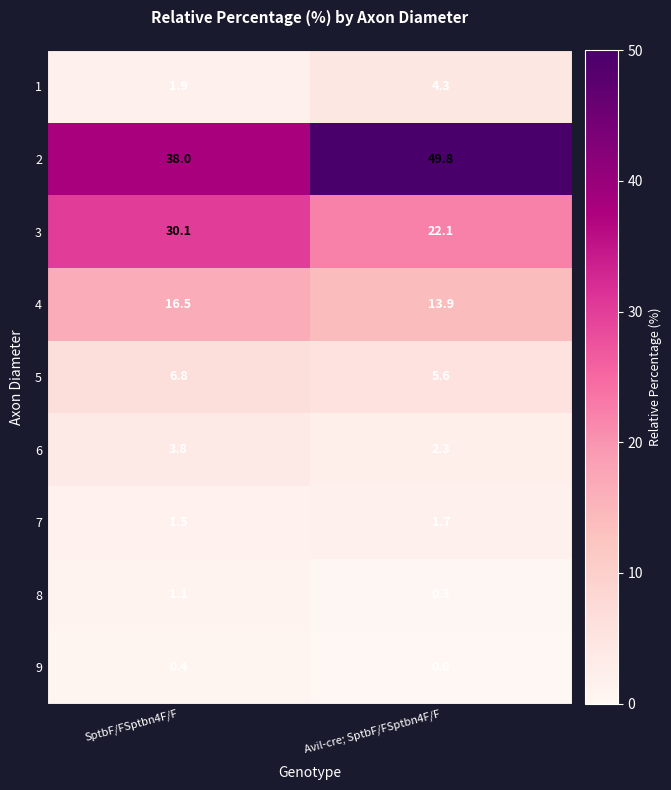

At SptbF/FSptbn4F/F, list the series in order from largest to smallest.

2, 3, 4, 5, 6, 1, 7, 8, 9